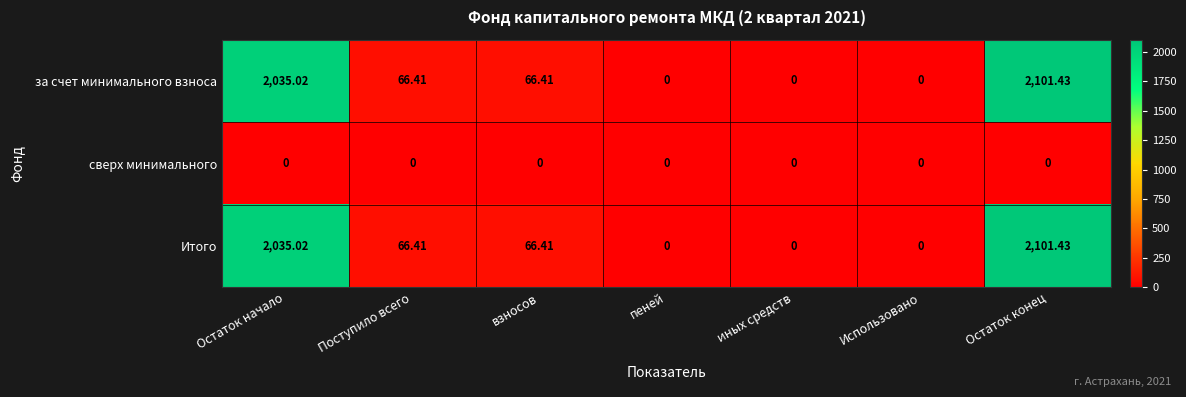

Which category has the highest value in the за счет минимального взноса series?

Остаток конец